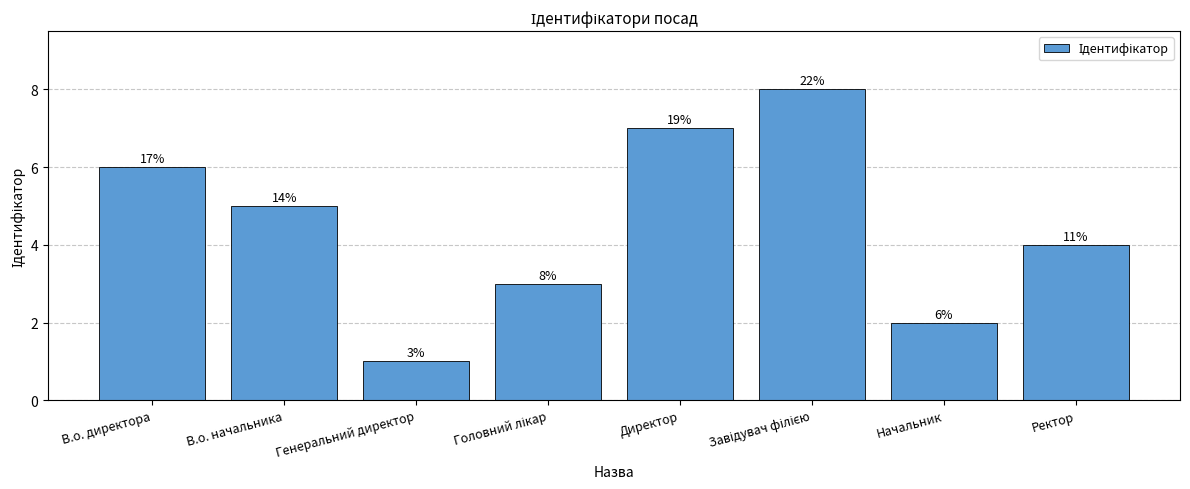

Which category has the lowest value across all series?

Генеральний директор